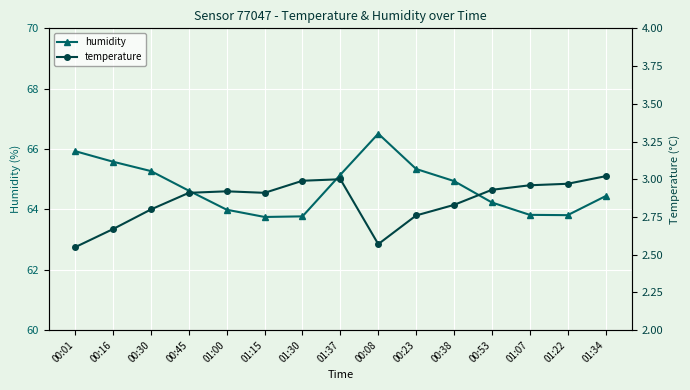

What is the label of the 5th point from the right?

00:38